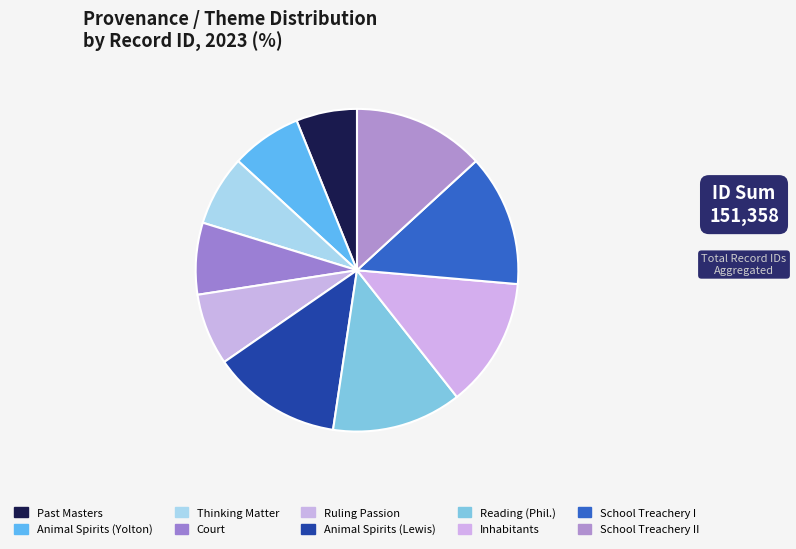

Which has a higher value, Animal Spirits (Yolton) or Reading (Phil.)?

Reading (Phil.)